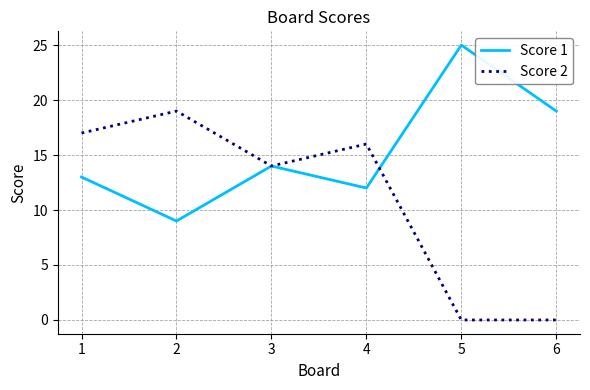

Between 1 and 6, which series saw the biggest shift?

Score 2